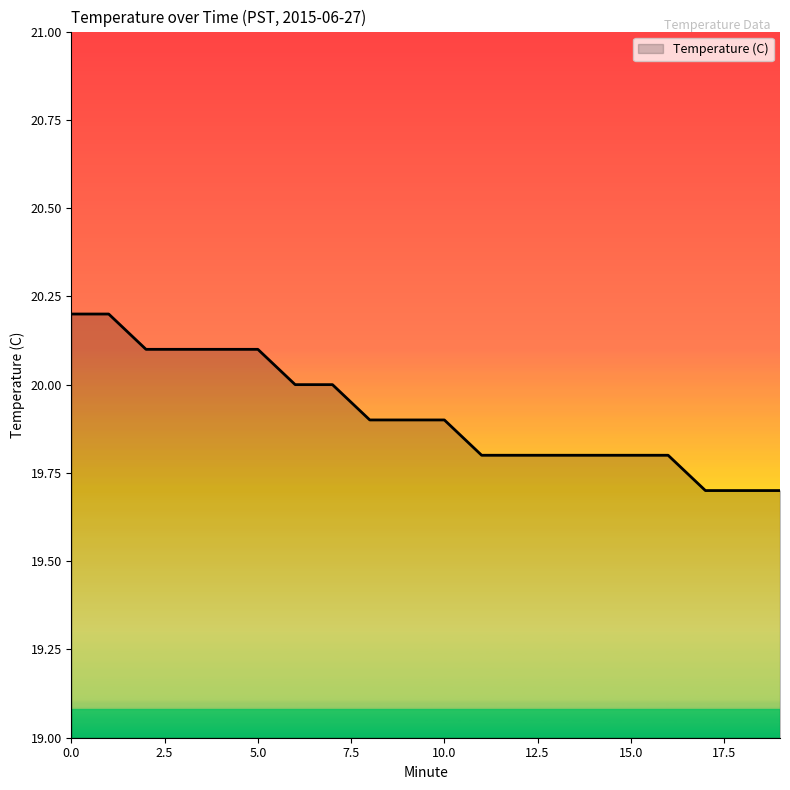

What is the maximum value shown in the chart?

20.2